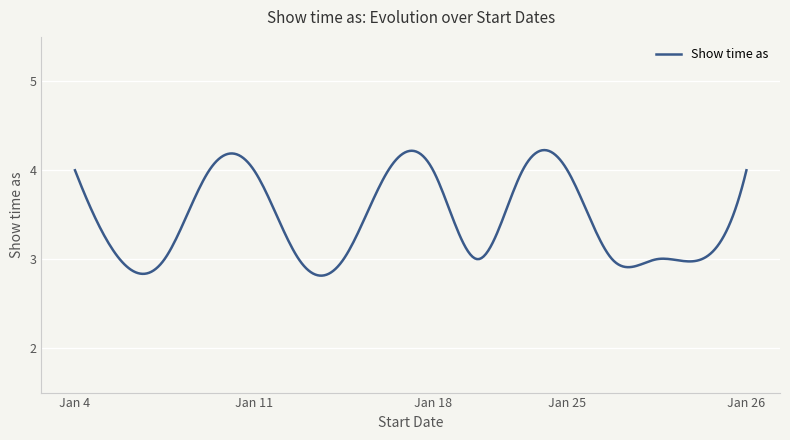

How many lines are shown in the chart?

1